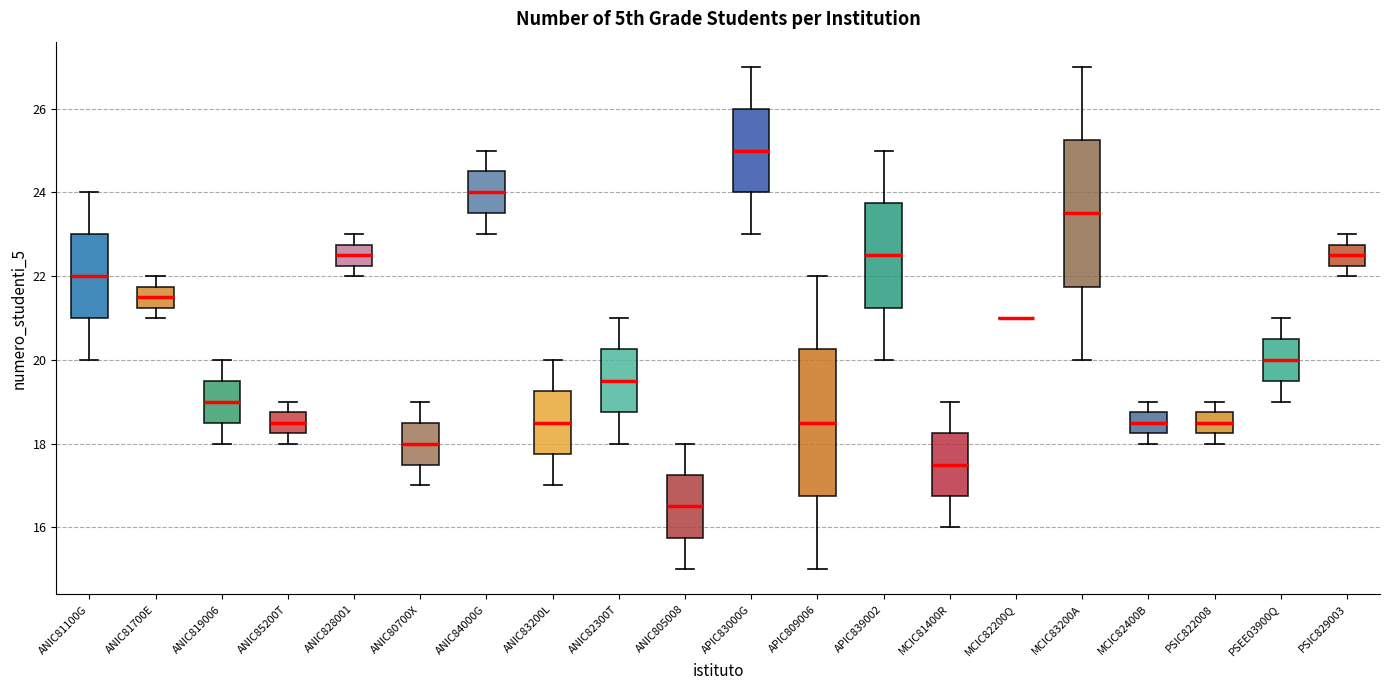

Reading left to right, read every box against the y-axis: the position of its median line, the range the box covers, and the ends of its whiskers. The values are not printed on the chart, so give them approximately, as read against the axis.

ANIC81100G: median 22.0, box 21.0 to 23.0, whiskers 20.0 to 24.0
ANIC81700E: median 21.6, box 21.2 to 21.8, whiskers 21.0 to 22.0
ANIC819006: median 19.0, box 18.6 to 19.6, whiskers 18.0 to 20.0
ANIC85200T: median 18.6, box 18.2 to 18.8, whiskers 18.0 to 19.0
ANIC828001: median 22.6, box 22.2 to 22.8, whiskers 22.0 to 23.0
ANIC80700X: median 18.0, box 17.6 to 18.6, whiskers 17.0 to 19.0
ANIC84000G: median 24.0, box 23.6 to 24.6, whiskers 23.0 to 25.0
ANIC83200L: median 18.6, box 17.8 to 19.2, whiskers 17.0 to 20.0
ANIC82300T: median 19.6, box 18.8 to 20.2, whiskers 18.0 to 21.0
ANIC805008: median 16.6, box 15.8 to 17.2, whiskers 15.0 to 18.0
APIC83000G: median 25.0, box 24.0 to 26.0, whiskers 23.0 to 27.0
APIC809006: median 18.6, box 16.8 to 20.2, whiskers 15.0 to 22.0
APIC839002: median 22.6, box 21.2 to 23.8, whiskers 20.0 to 25.0
MCIC81400R: median 17.6, box 16.8 to 18.2, whiskers 16.0 to 19.0
MCIC82200Q: box collapsed to a line at 21.0, whiskers 21.0 to 21.0
MCIC83200A: median 23.6, box 21.8 to 25.2, whiskers 20.0 to 27.0
MCIC82400B: median 18.6, box 18.2 to 18.8, whiskers 18.0 to 19.0
PSIC822008: median 18.6, box 18.2 to 18.8, whiskers 18.0 to 19.0
PSEE03900Q: median 20.0, box 19.6 to 20.6, whiskers 19.0 to 21.0
PSIC829003: median 22.6, box 22.2 to 22.8, whiskers 22.0 to 23.0